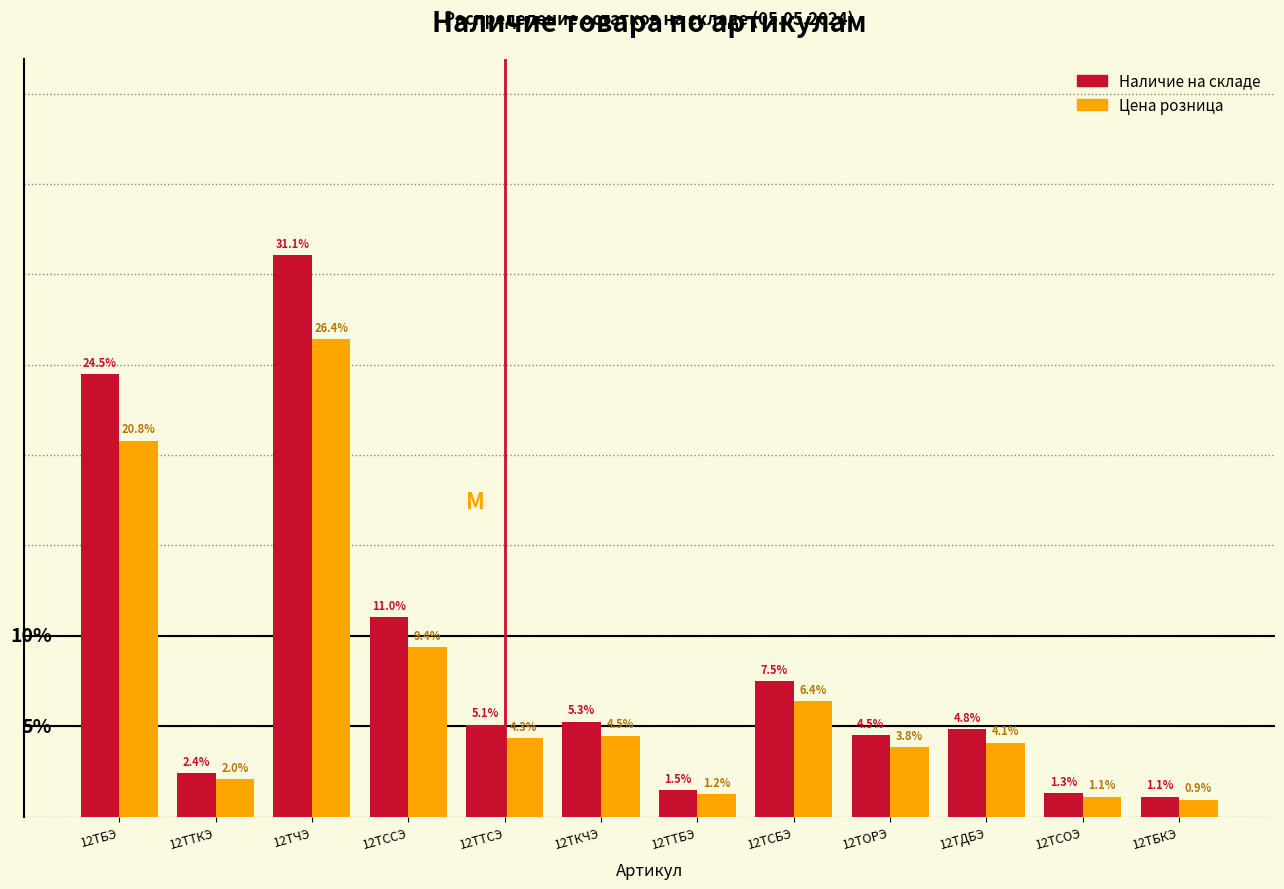

Which category has the lowest value across all series?

12ТБКЭ